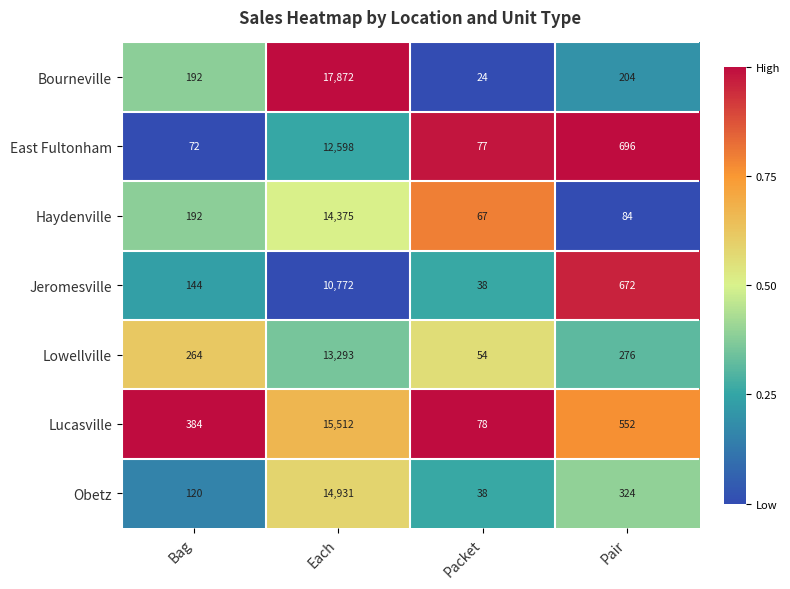

Reading left to right, what are all the values shown in this chart?

Bourneville: Bag=192	Each=17872	Packet=24	Pair=204
East Fultonham: Bag=72	Each=12598	Packet=77	Pair=696
Haydenville: Bag=192	Each=14375	Packet=67	Pair=84
Jeromesville: Bag=144	Each=10772	Packet=38	Pair=672
Lowellville: Bag=264	Each=13293	Packet=54	Pair=276
Lucasville: Bag=384	Each=15512	Packet=78	Pair=552
Obetz: Bag=120	Each=14931	Packet=38	Pair=324